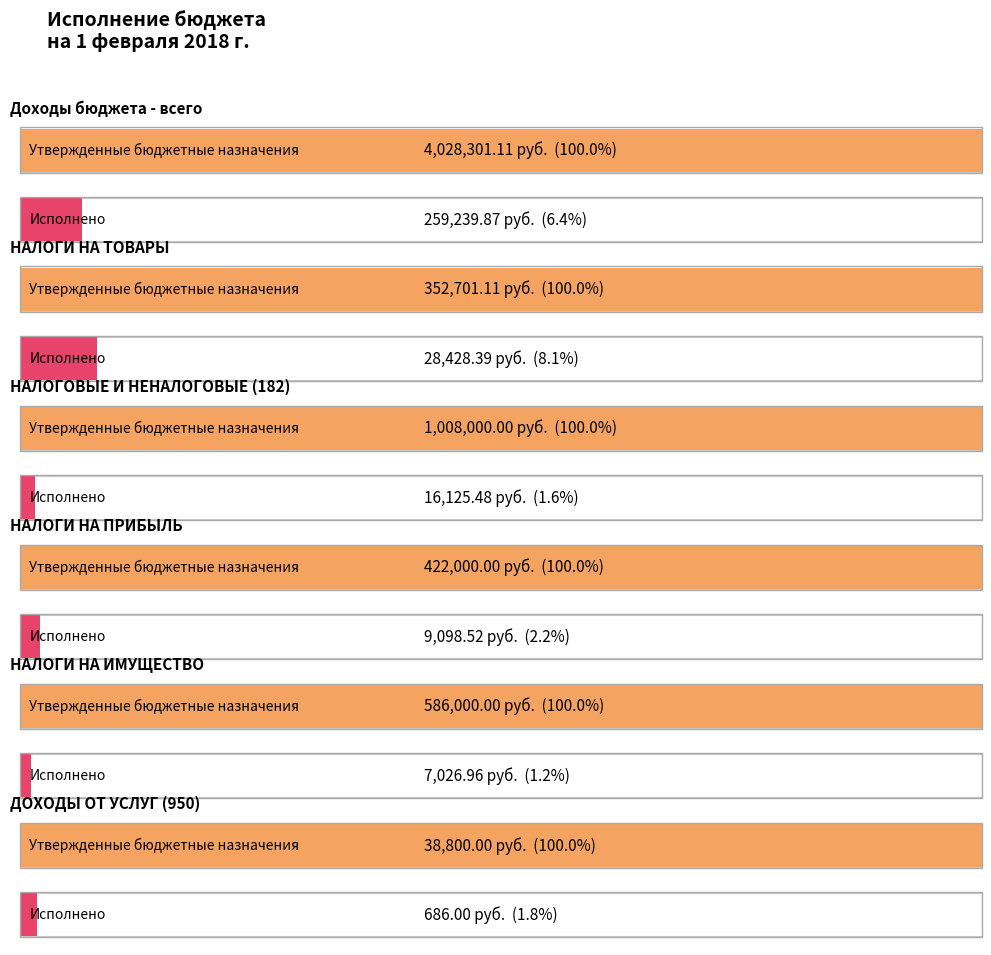

What is the difference between the highest and lowest values at НАЛОГИ НА ТОВАРЫ?

324272.7